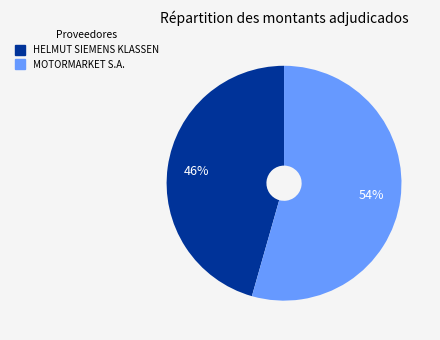

Is there any slice that represents more than half of the pie?

Yes